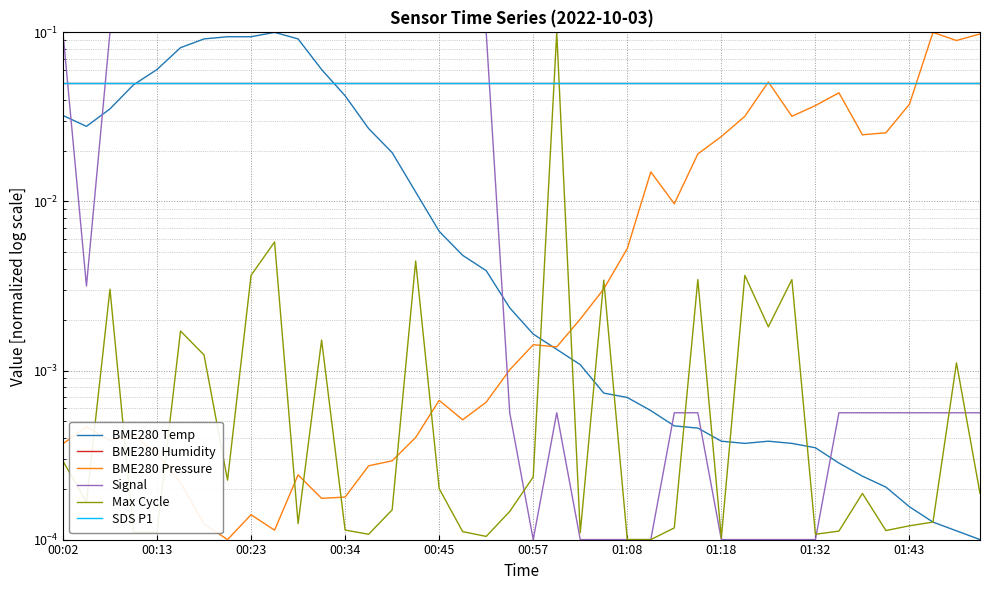

Which series ends up on top after the final intersection of BME280 Temp and Max Cycle?

Max Cycle